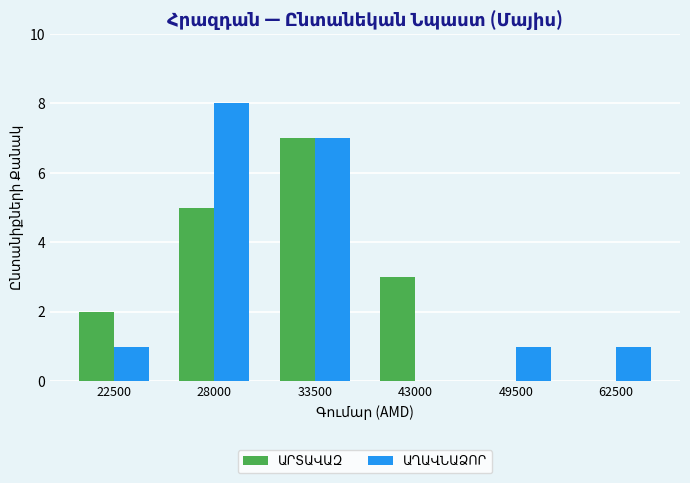

At which category is the sum across all series the highest?

33500